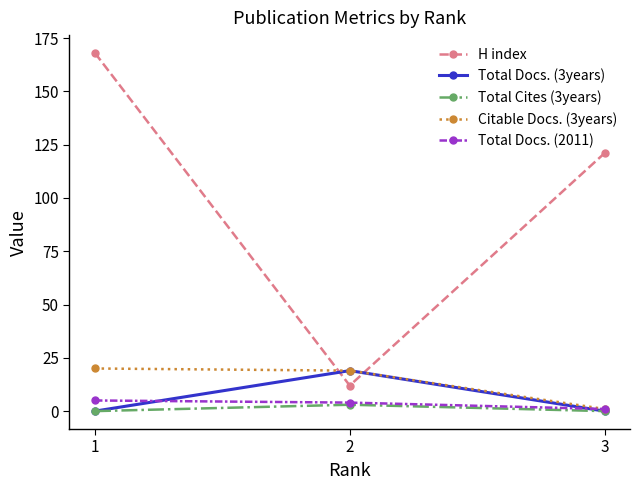

Which series has the largest total across all categories?

H index